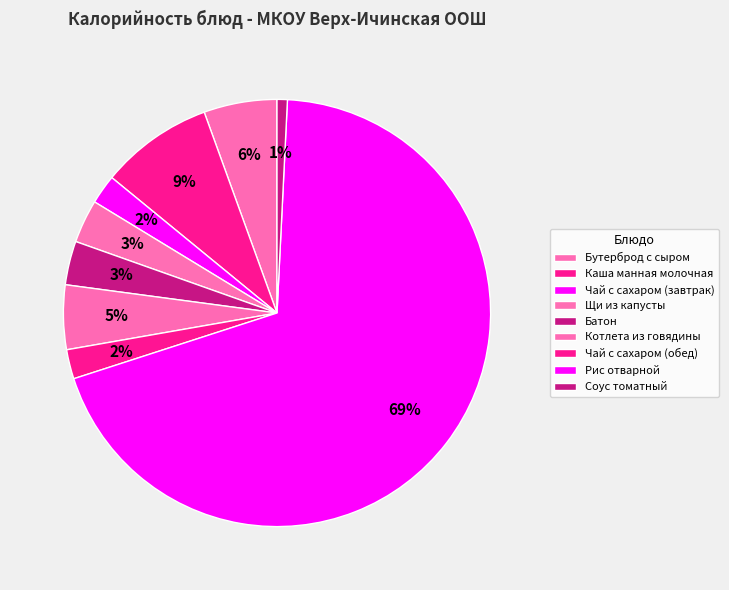

How many slices are in this pie chart?

9